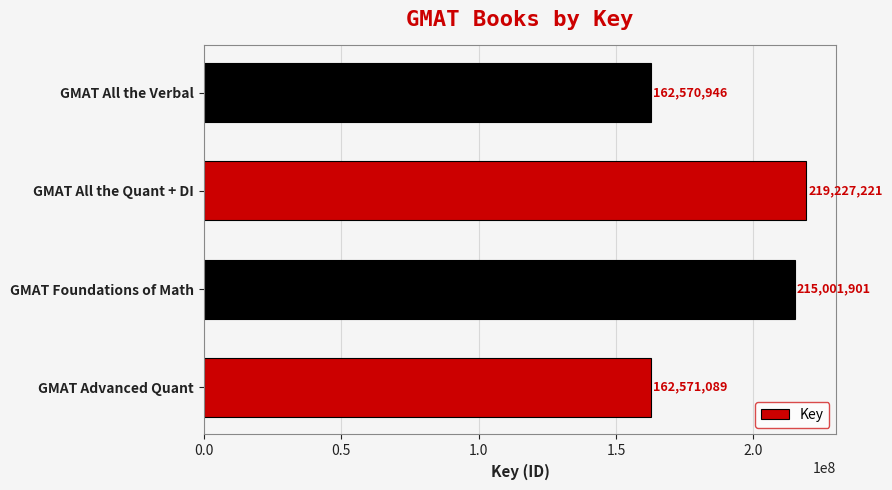

List the labels in order of value, smallest first.

GMAT All the Verbal, GMAT Advanced Quant, GMAT Foundations of Math, GMAT All the Quant + DI